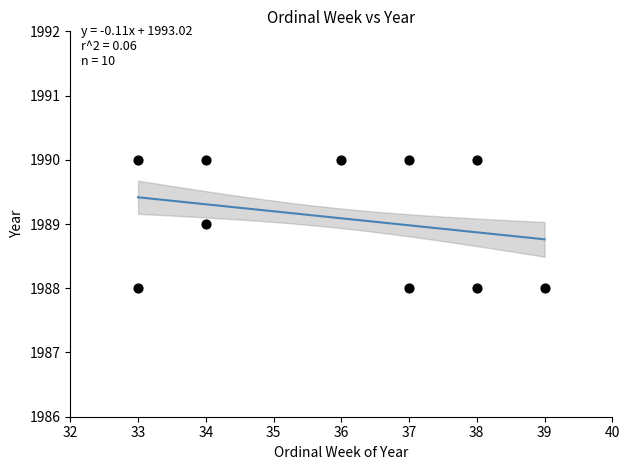

What is the range of X values (max minus min)?

6